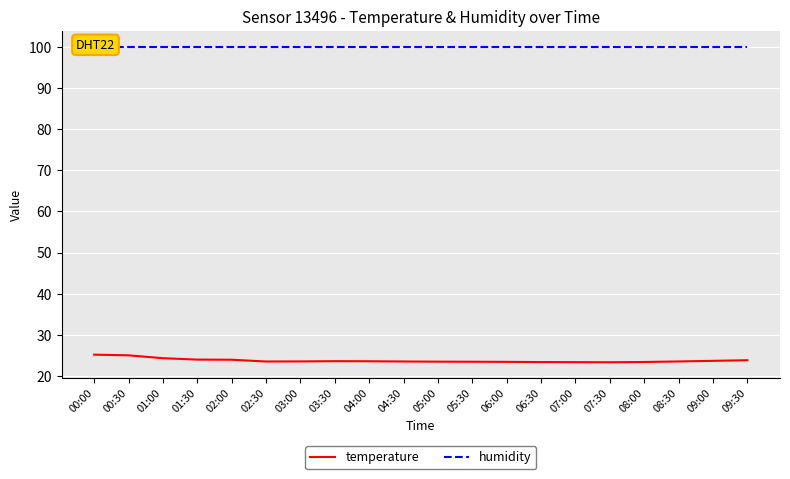

What are all the series names shown in the legend?

temperature, humidity